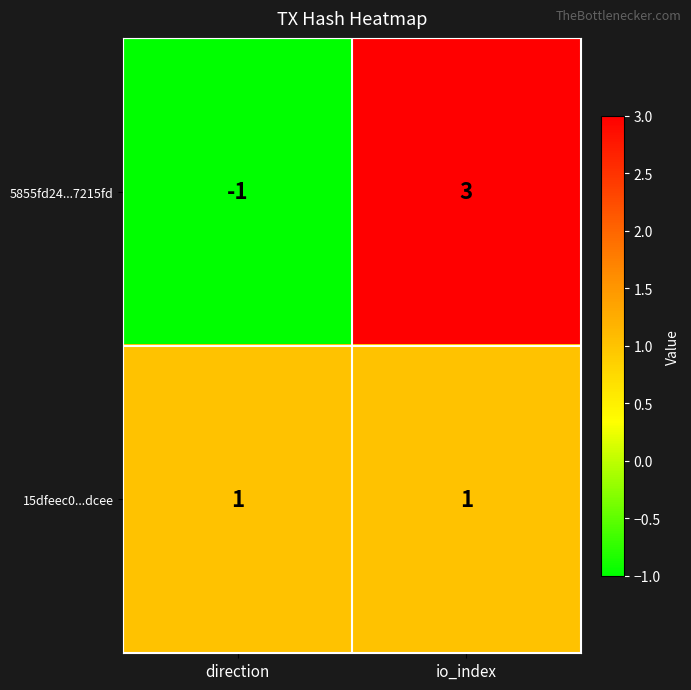

Which category has the highest value across all series?

io_index